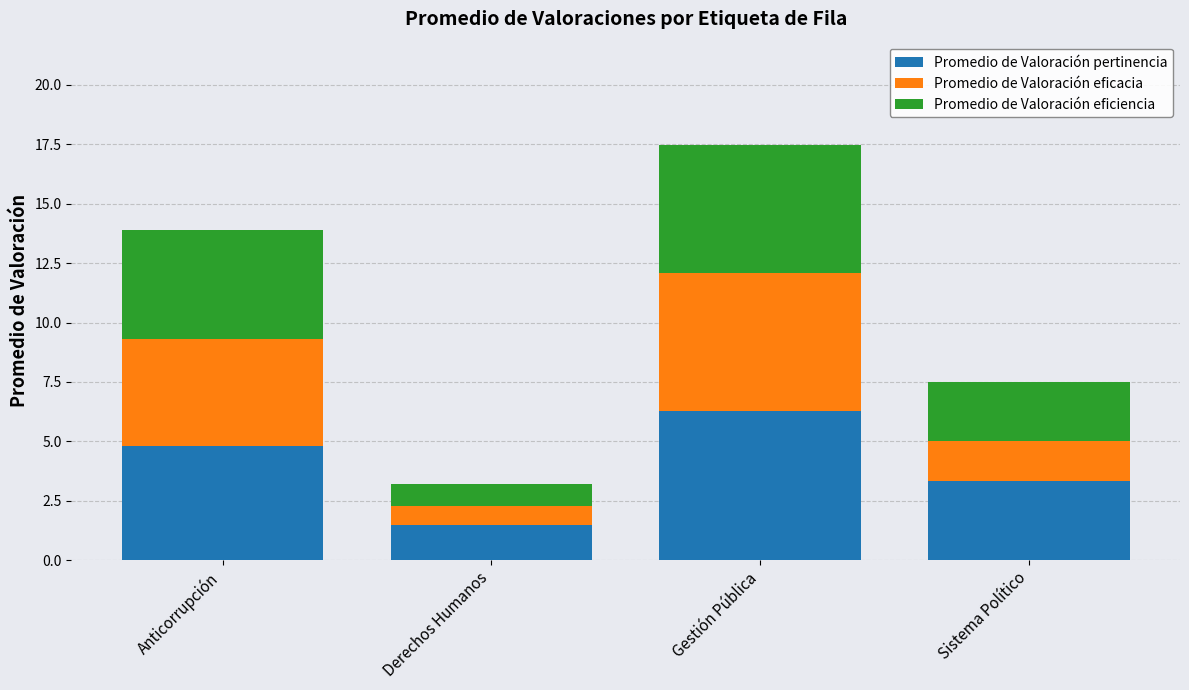

How many bars are there in total?

4